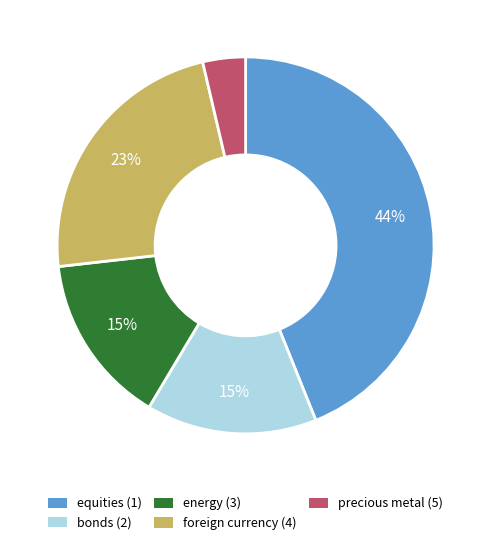

Which category has the smallest portion of the pie?

precious metal (5)